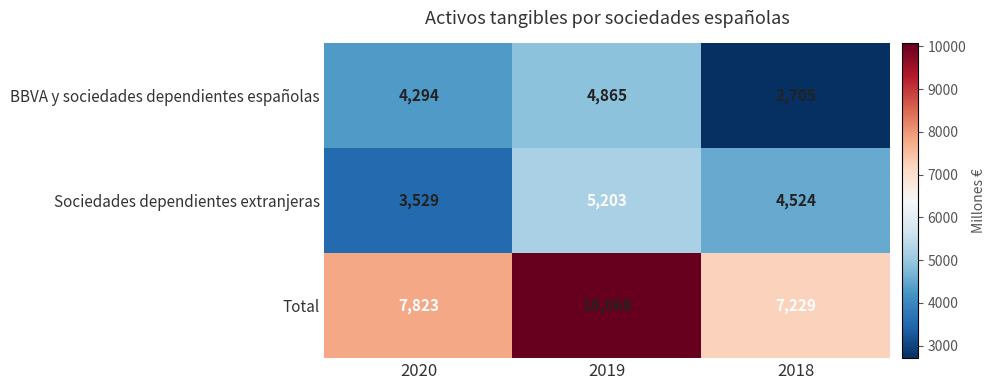

Where is Total nearest to the value 8648?

2020